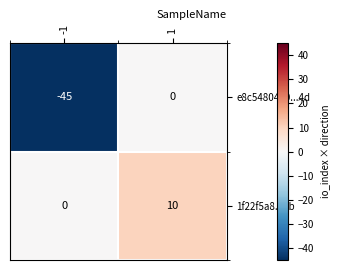

Reading left to right, transcribe all the data shown in this chart.

e8c5480480...4d: -45	0
1f22f5a8...0b: 0	10